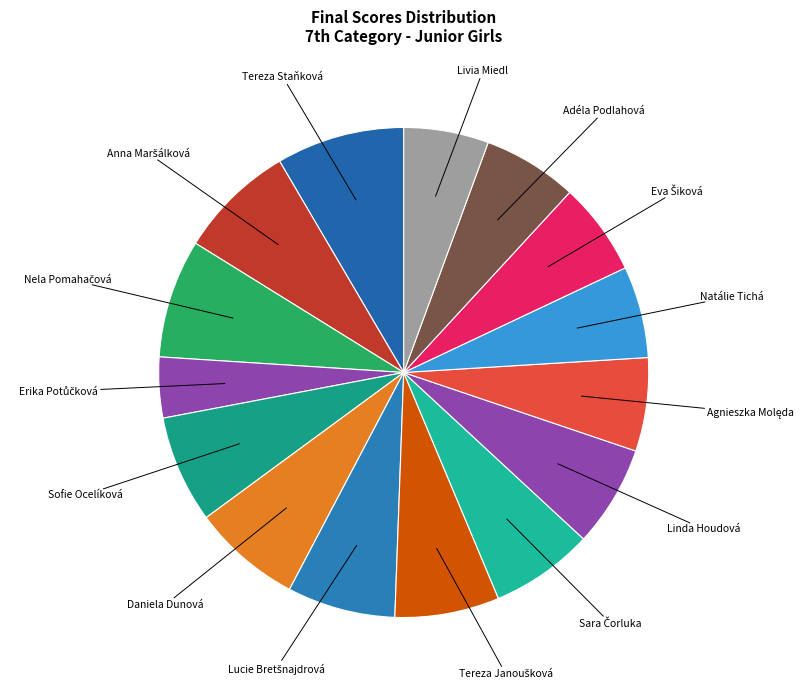

True or false: Livia Miedl accounts for 6% of the total.

True